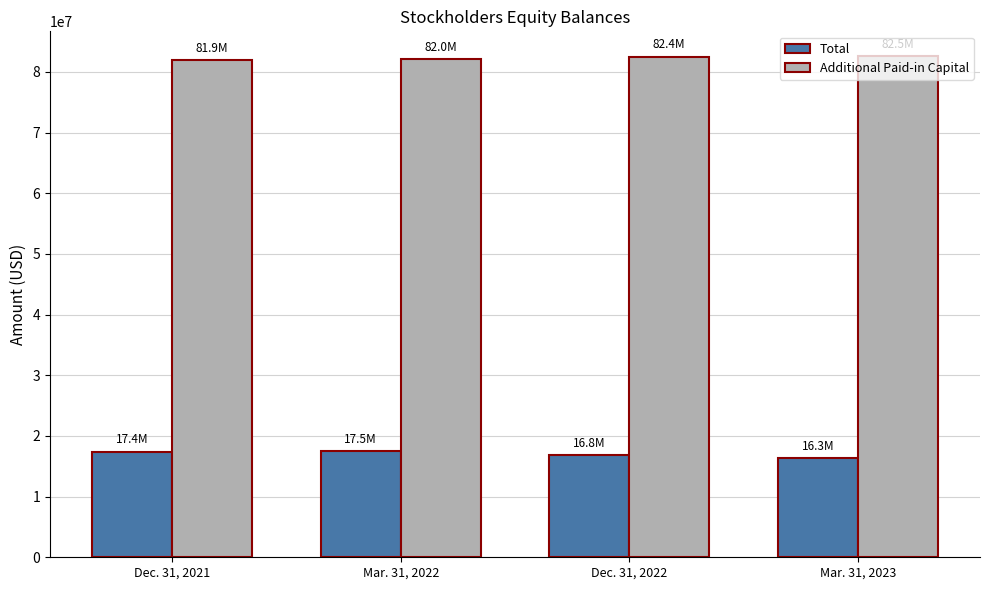

What is the label of the 2nd bar from the right?

Dec. 31, 2022